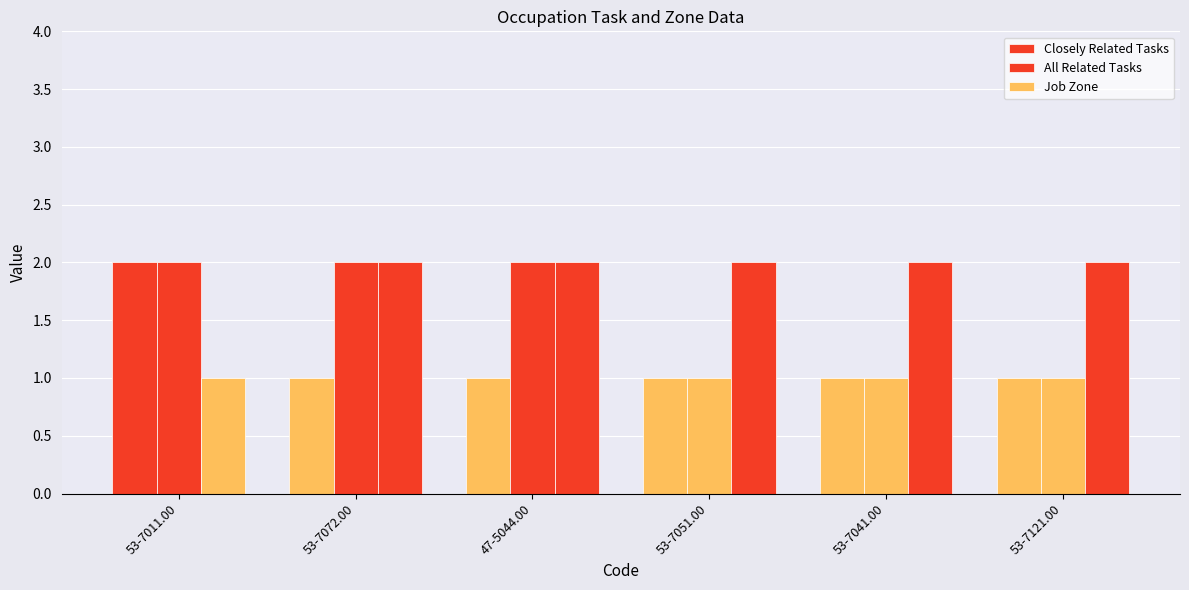

How many categories are shown in the chart?

6